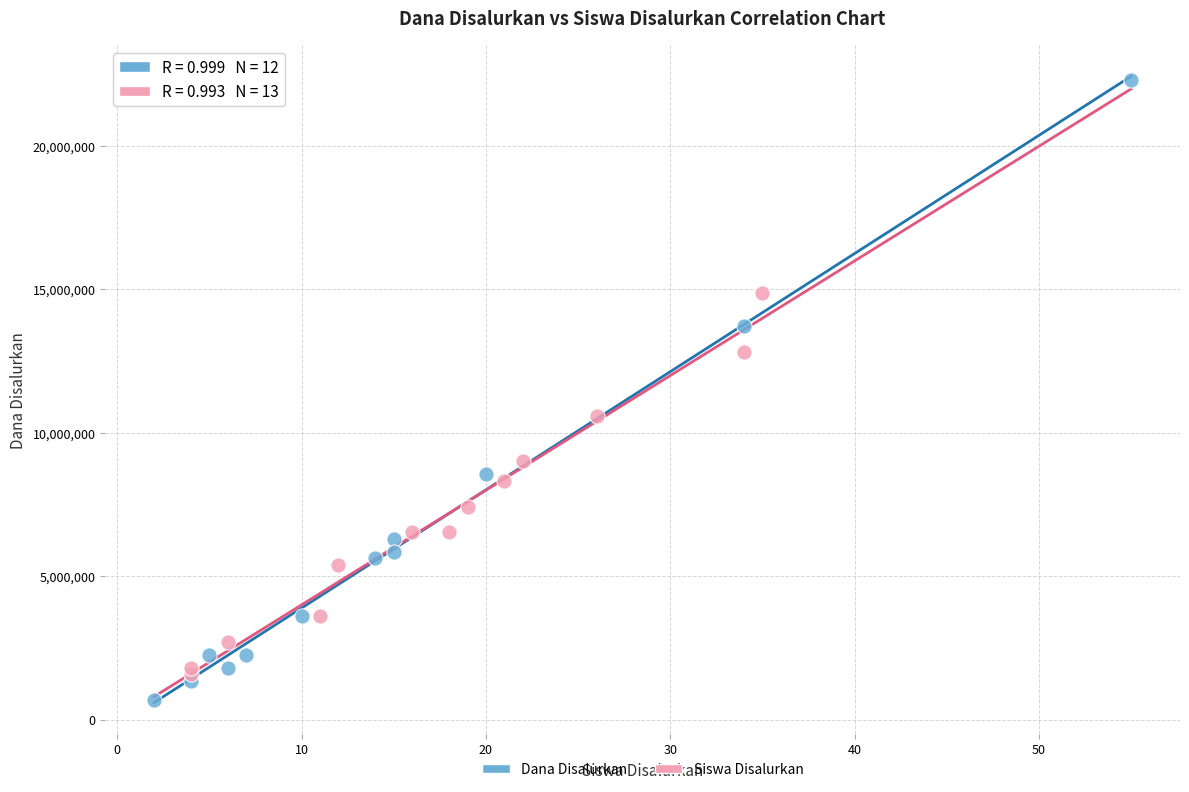

Which series contains the highest Y value?

Dana Disalurkan